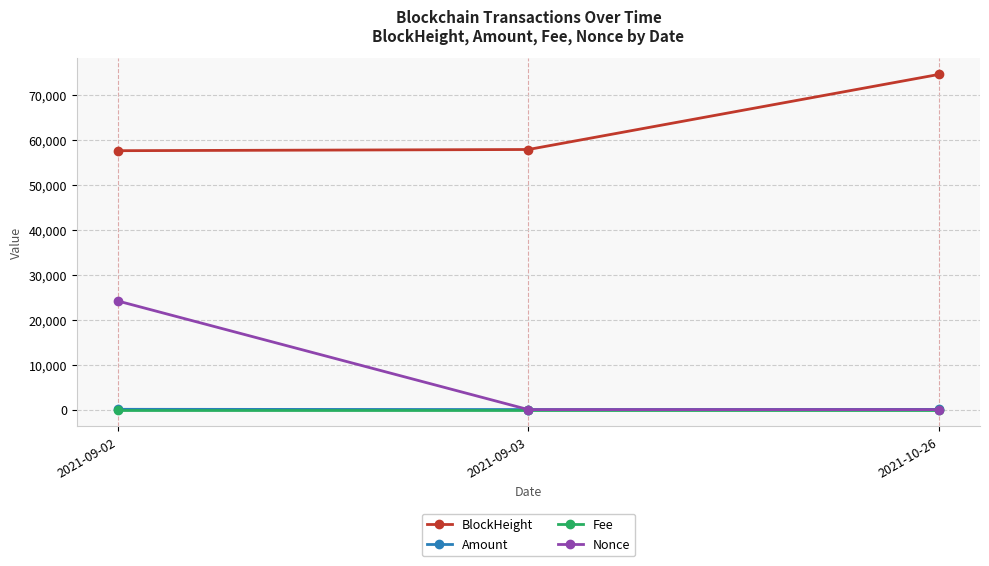

The value of Nonce at 2021-09-02 is 24134.0. True or false?

True